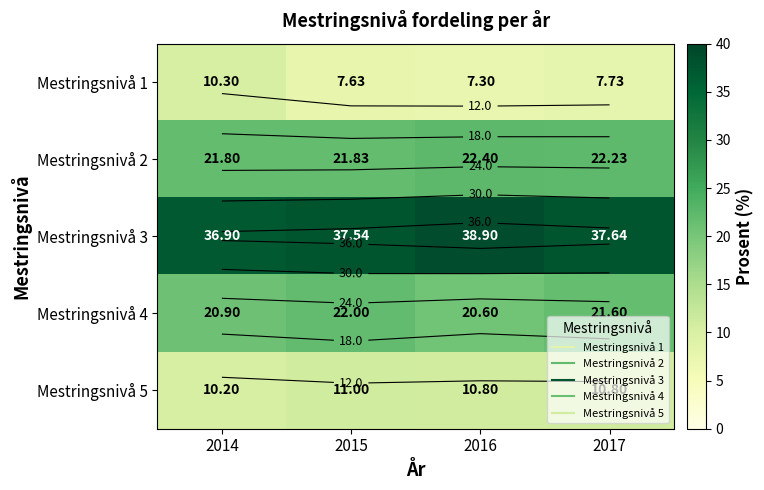

How many values in the Mestringsnivå 3 series are below 37?

1